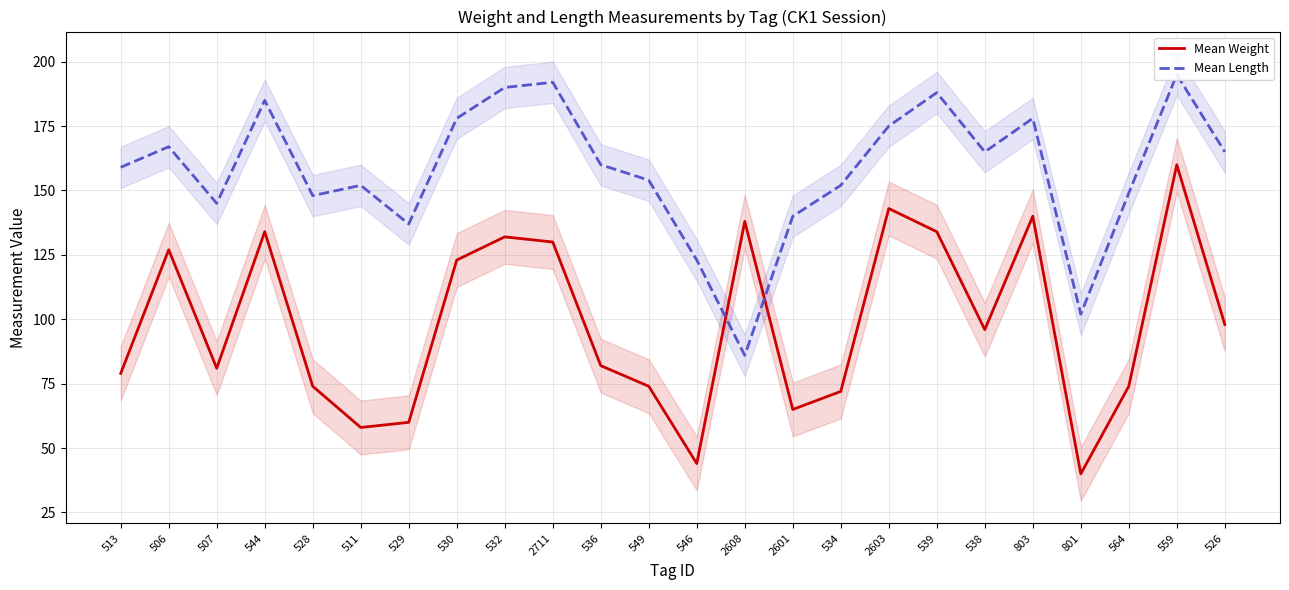

Which label corresponds to the smallest value in the chart?

801